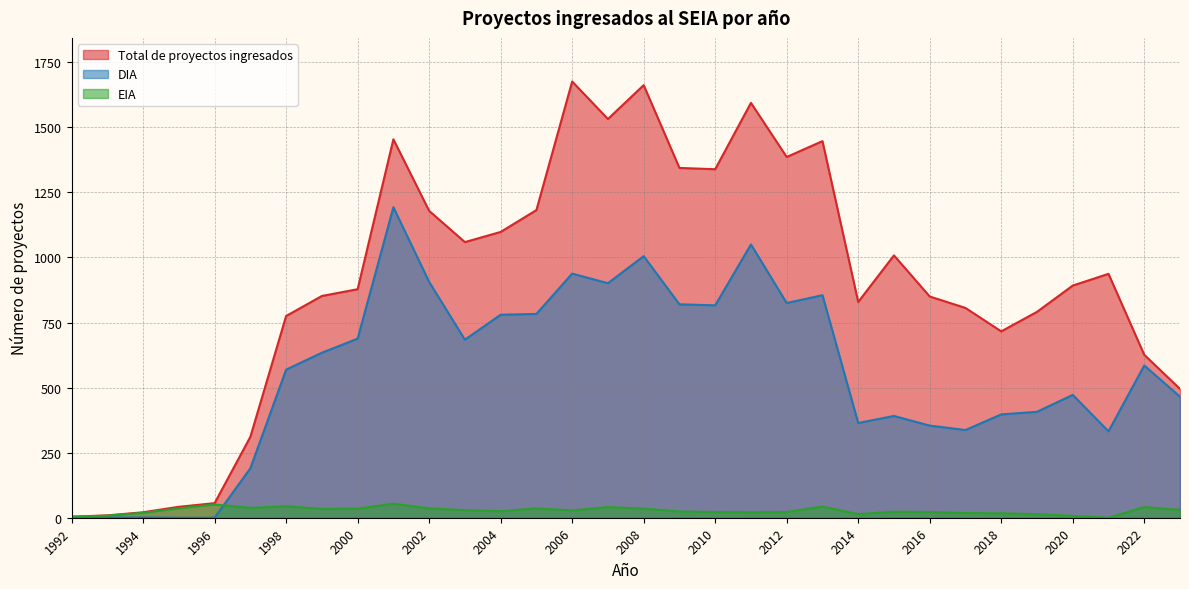

Reading right to left, what are all the values shown in this chart?

Total de proyectos ingresados: 495	626	937	892	791	716	806	850	1008	829	1447	1386	1594	1339	1344	1662	1532	1676	1182	1098	1059	1179	1454	878	852	775	311	56	42	21	9	4
EIA: 30	41	0	7	14	17	18	22	23	14	43	22	21	22	24	35	41	28	36	25	29	36	54	35	34	44	38	51	36	19	8	4
DIA: 465	585	332	472	407	397	337	354	391	364	855	825	1050	816	820	1005	901	938	783	780	684	906	1193	688	634	569	190	0	0	1	1	0